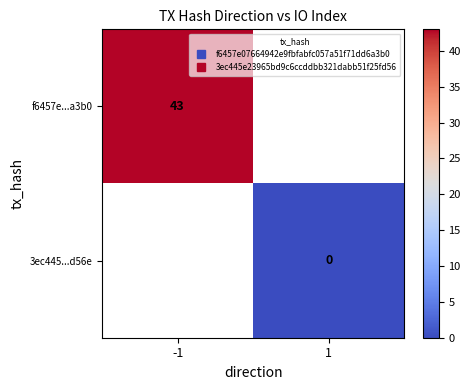

Where is f6457e...a3b0 nearest to the value 43?

-1